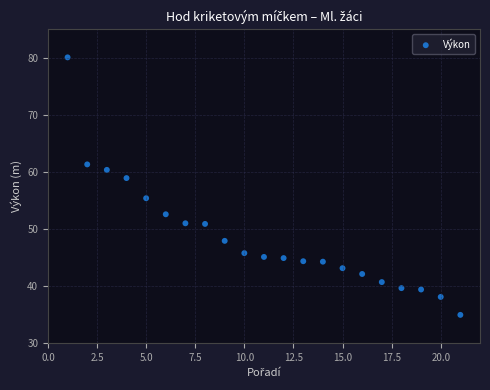

What is the range of Y values (max minus min)?

45.2